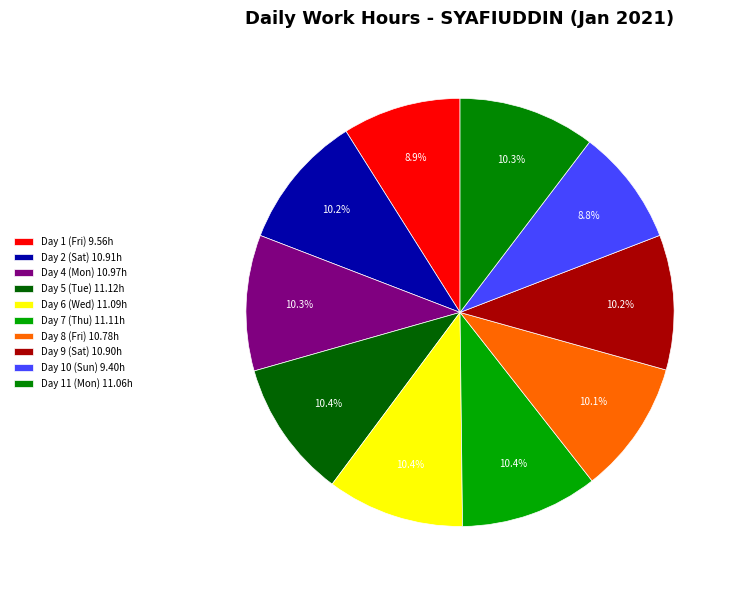

Is it true that Day 6 (Wed) is 10% of the pie?

True